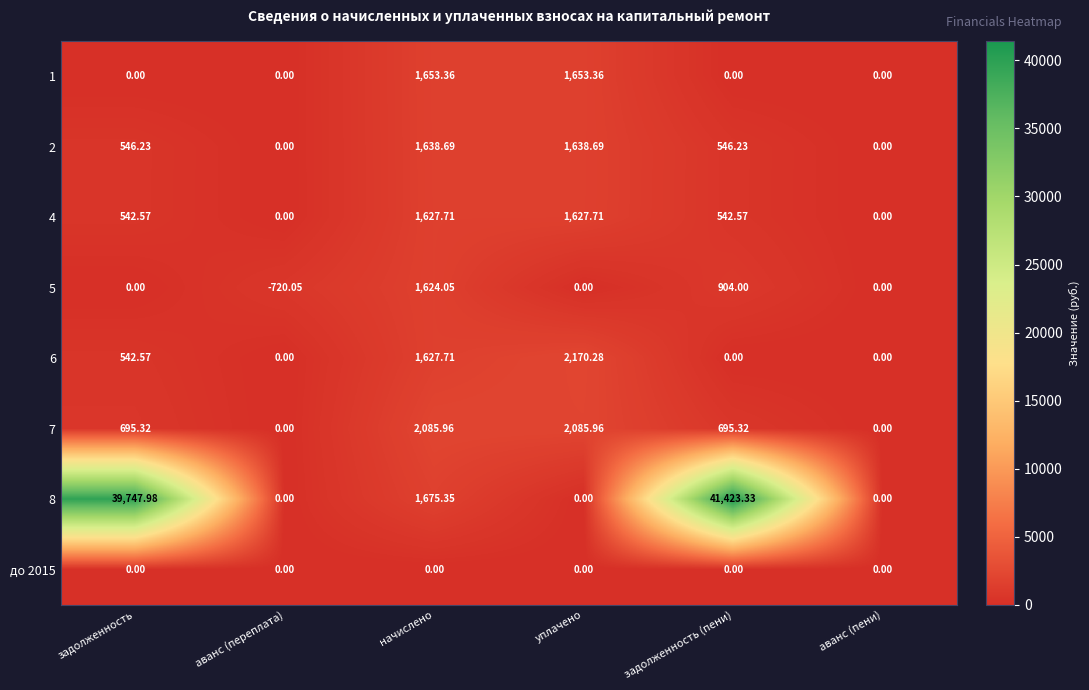

Which label corresponds to the largest value in the chart?

задолженность (пени)